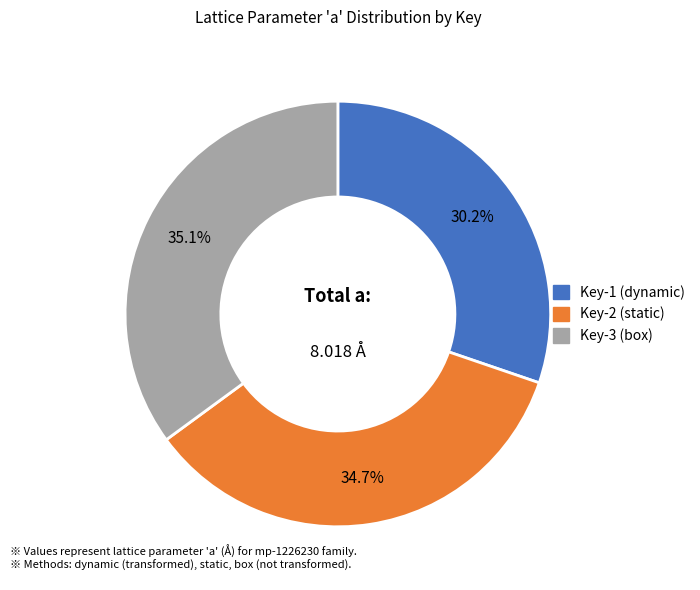

To the nearest percent, what is the average slice percentage?

33%